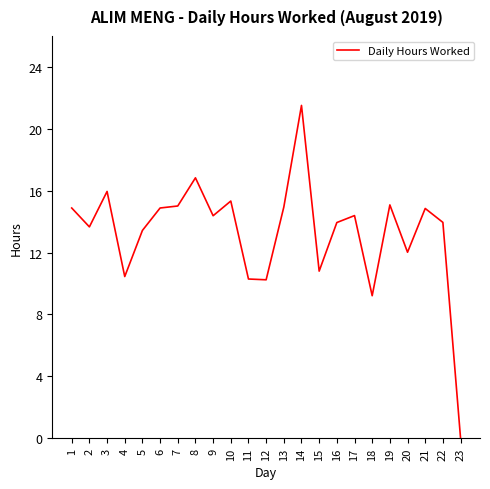

What is the difference between the maximum and minimum values?

21.5